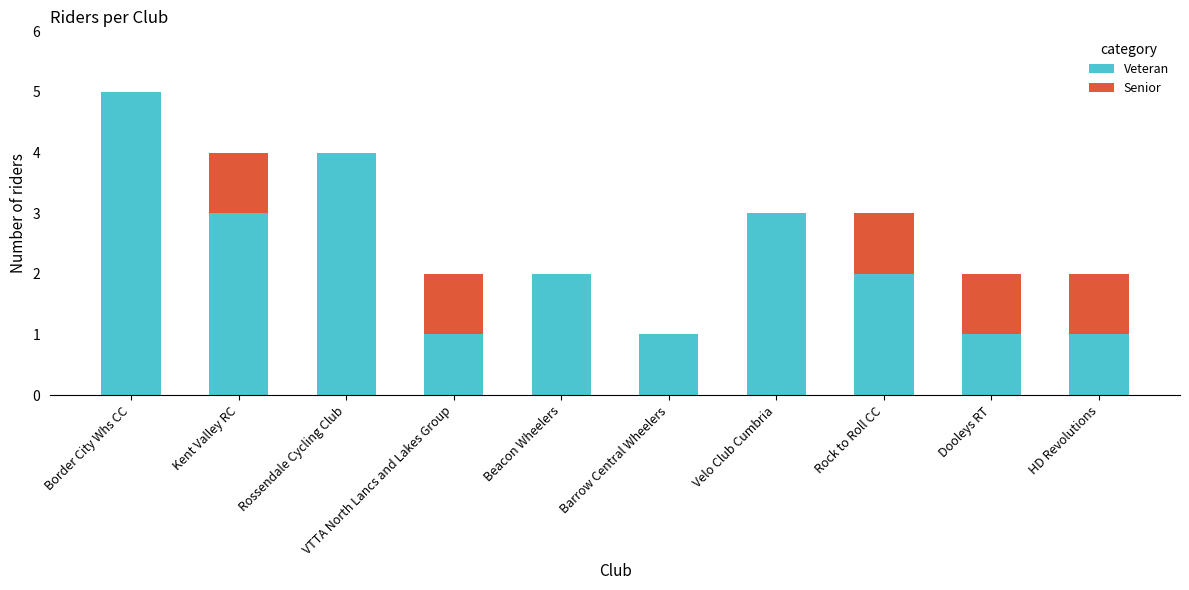

What value does the Veteran series have at Rossendale Cycling Club?

4